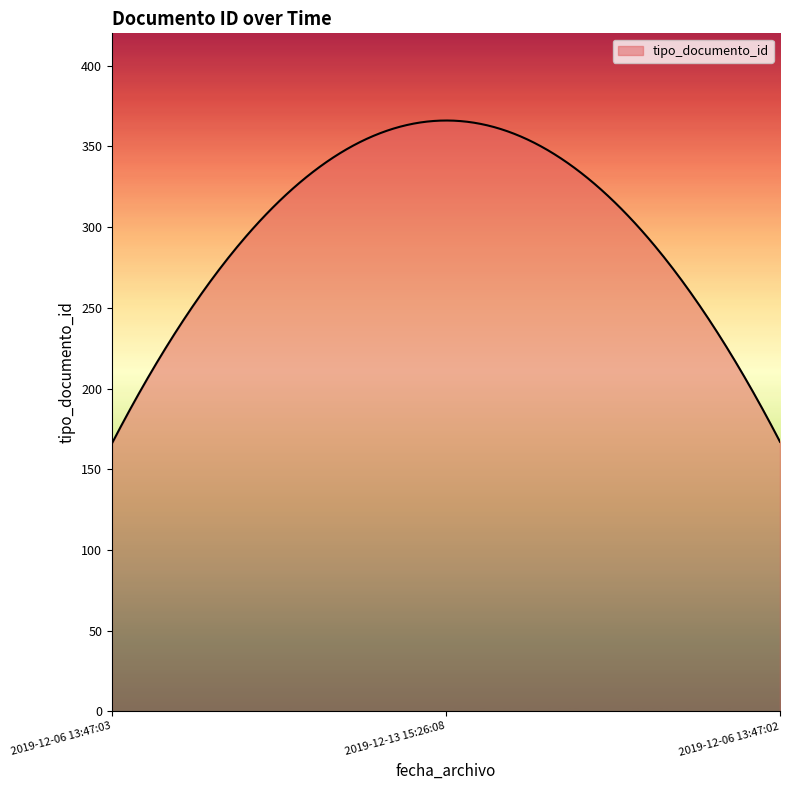

What is the greatest value displayed?

366.0